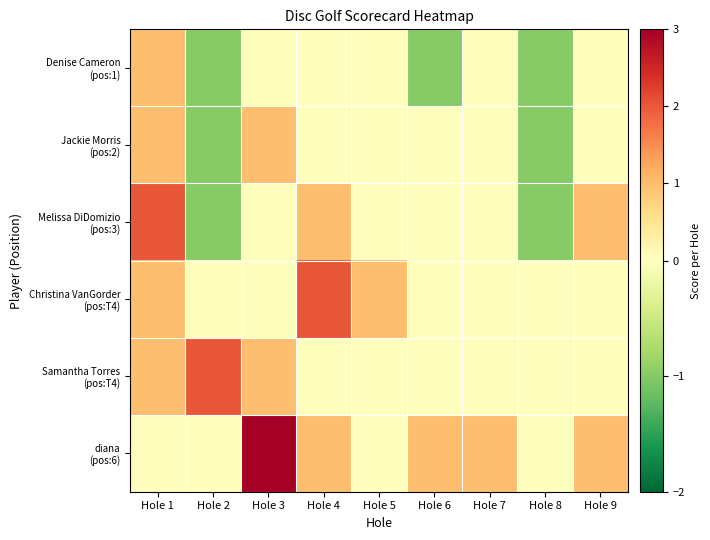

At how many categories does at least one series exceed 2?

1